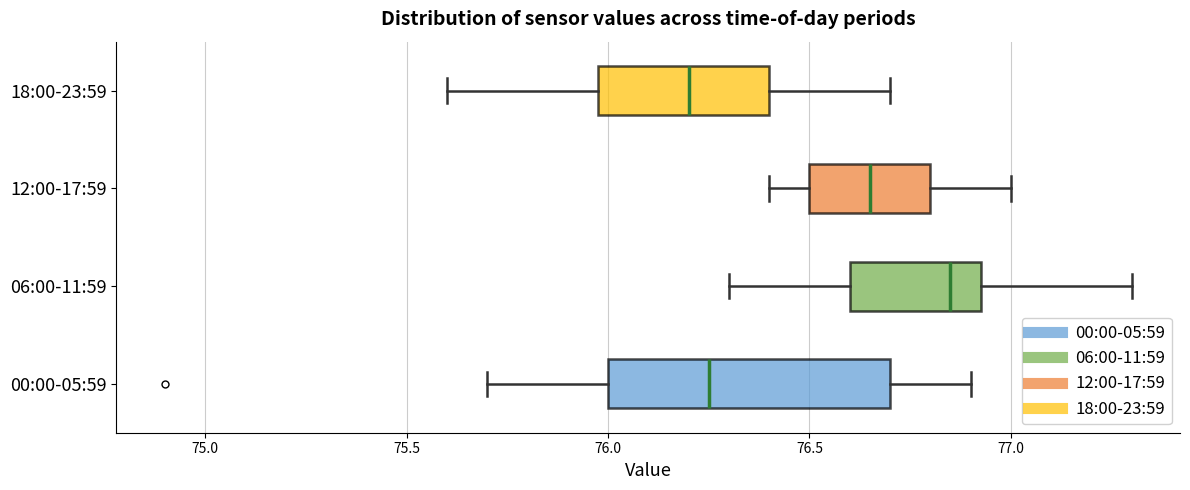

Reading bottom to top, transcribe this box plot: for each box, give where its median line is, the range the box spans, and where its two whiskers end, as read against the x-axis. The values are not printed on the chart, so give them approximately, as read against the axis.

00:00-05:59: median 76.25, box 76.00 to 76.70, whiskers 75.70 to 76.90
06:00-11:59: median 76.85, box 76.60 to 76.95, whiskers 76.30 to 77.30
12:00-17:59: median 76.65, box 76.50 to 76.80, whiskers 76.40 to 77.00
18:00-23:59: median 76.20, box 76.00 to 76.40, whiskers 75.60 to 76.70